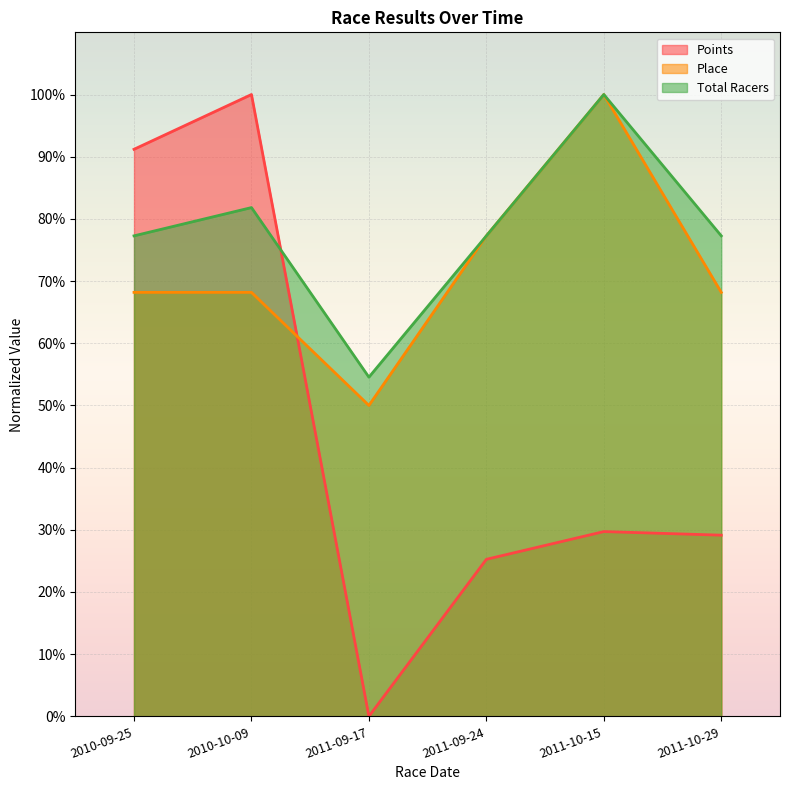

Between 2011-09-17 and 2011-10-15, which series saw the biggest shift?

Place